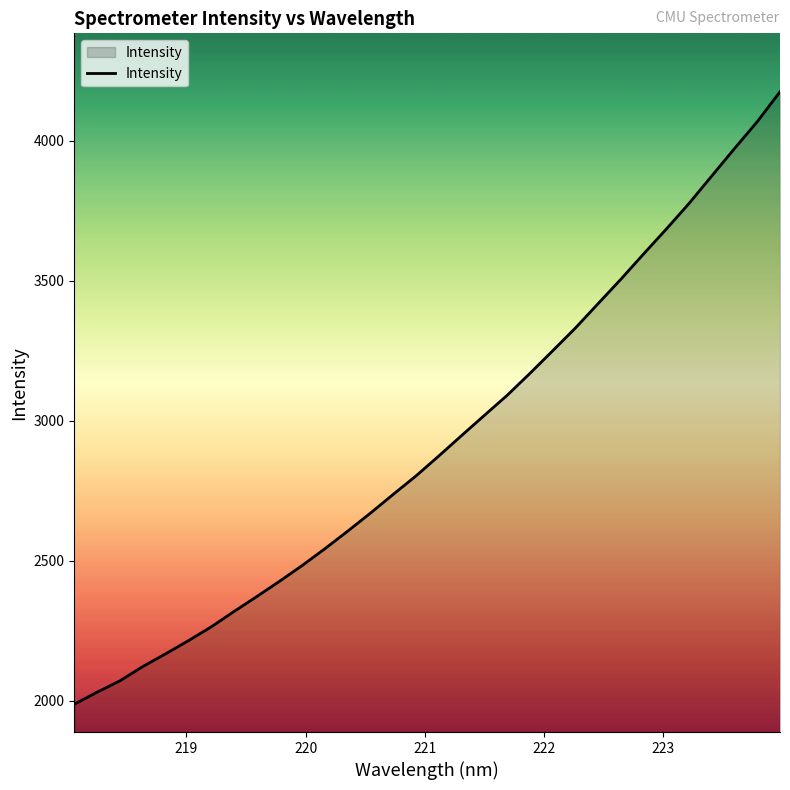

What is the greatest value displayed?

4175.1